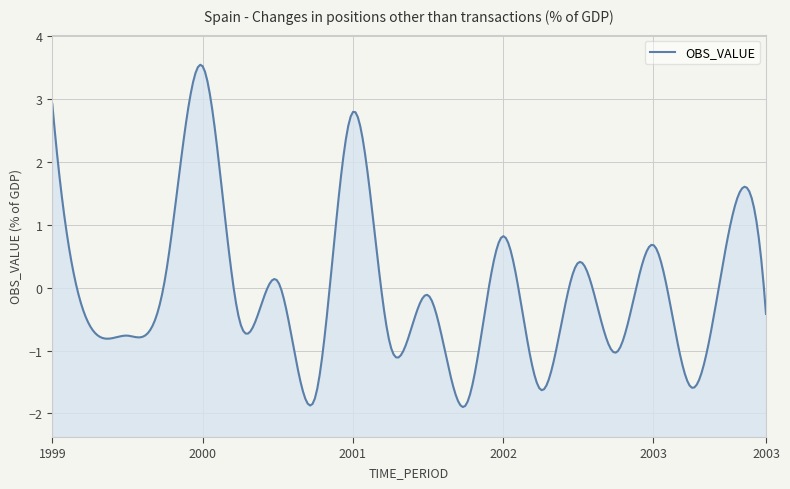

Which has a higher value, 1999-Q2 or 1999-Q1?

1999-Q1